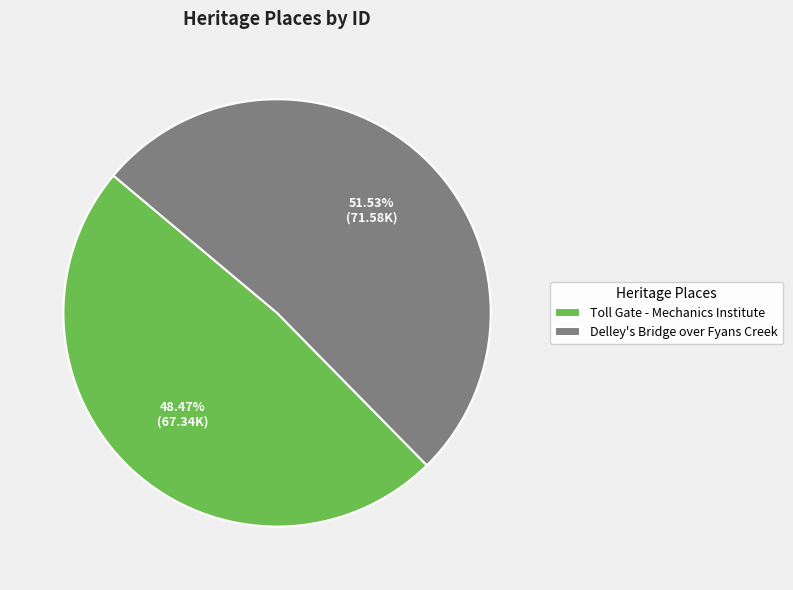

To the nearest percent, what is the difference between the largest and smallest slice percentages?

3%